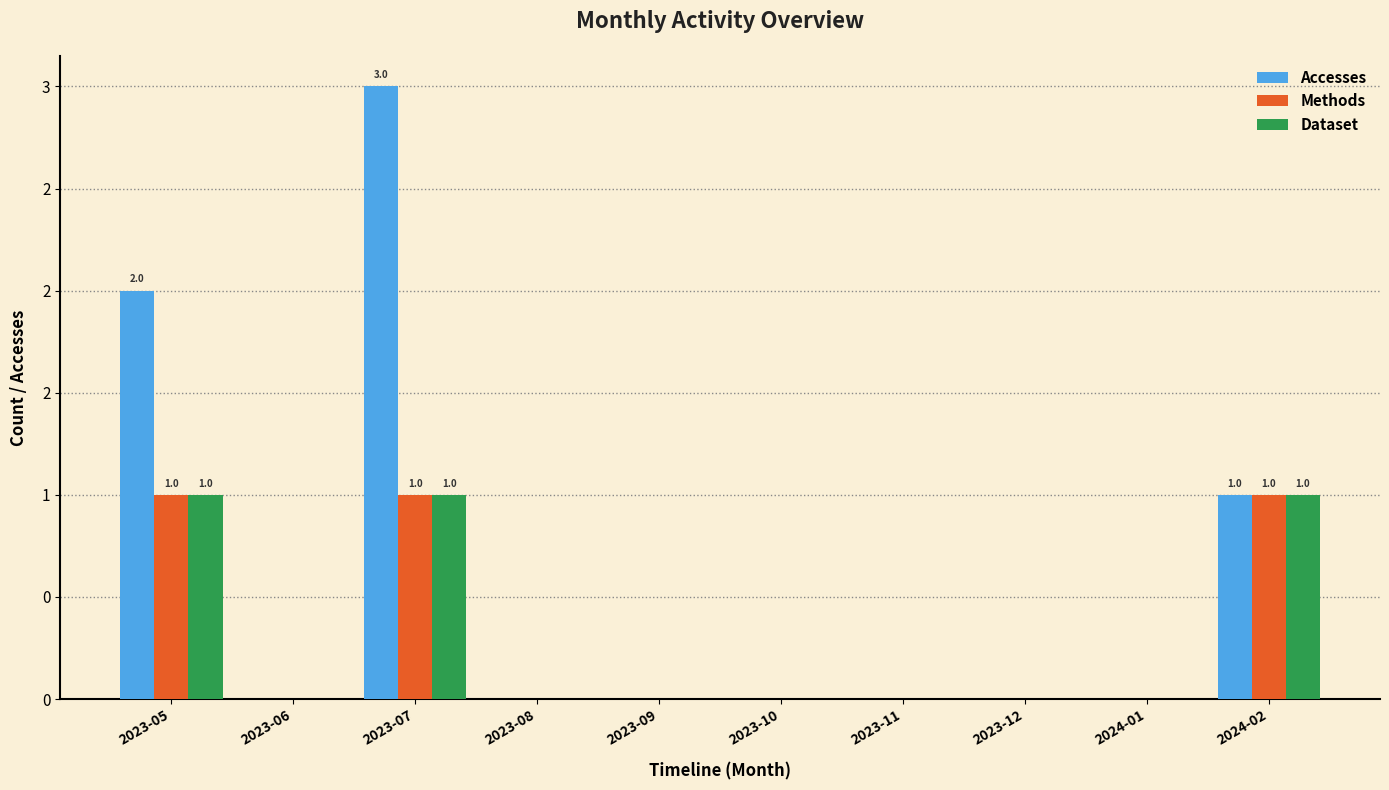

Are the bars grouped side by side (vs. stacked)?

Yes